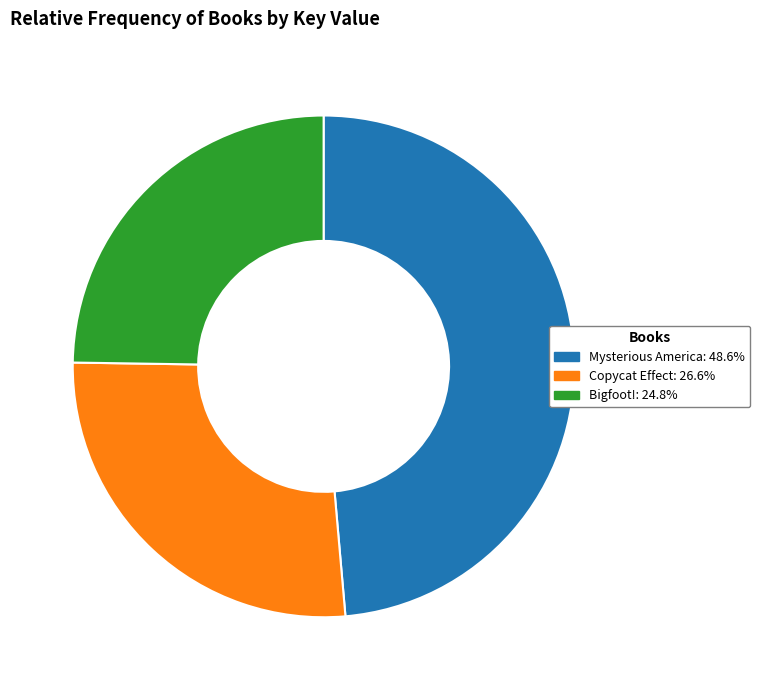

Rank the categories by value from highest to lowest.

Mysterious America, Copycat Effect, Bigfoot!